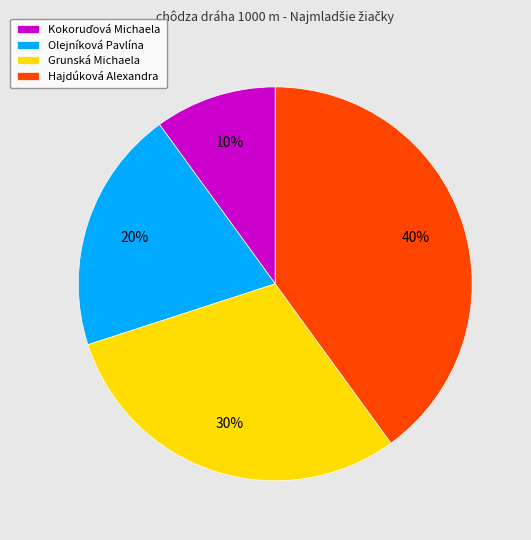

Do Hajdúková Alexandra and Grunská Michaela together represent more than half of the pie?

Yes